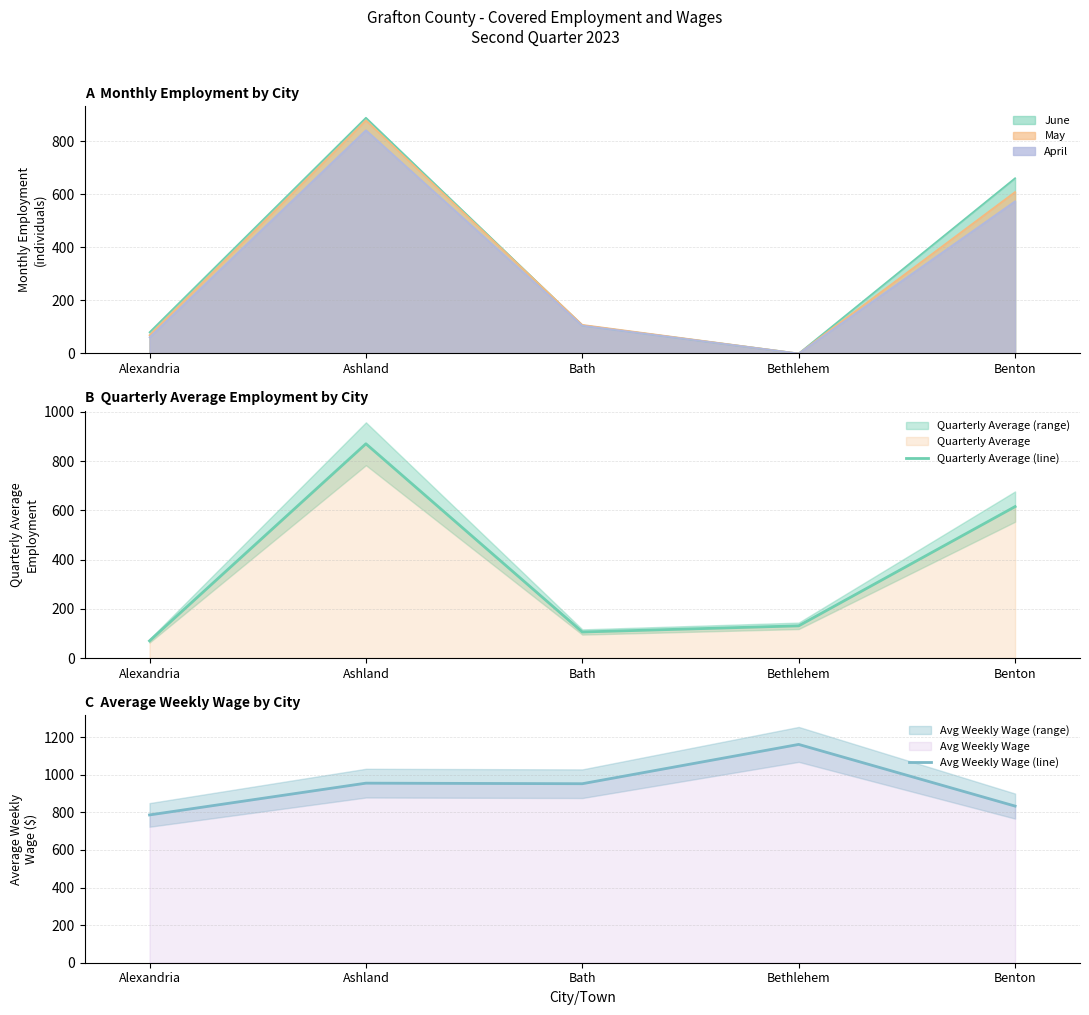

List the labels in order of Avg Weekly Wage (line) value, smallest first.

Alexandria, Benton, Bath, Ashland, Bethlehem